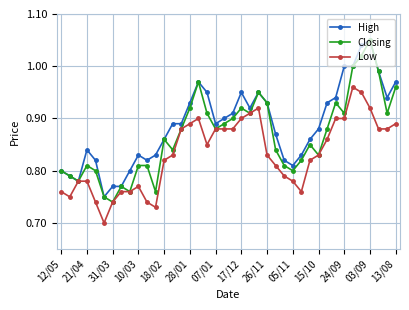

True or false: High has more than 2 points higher than both neighbors.

True